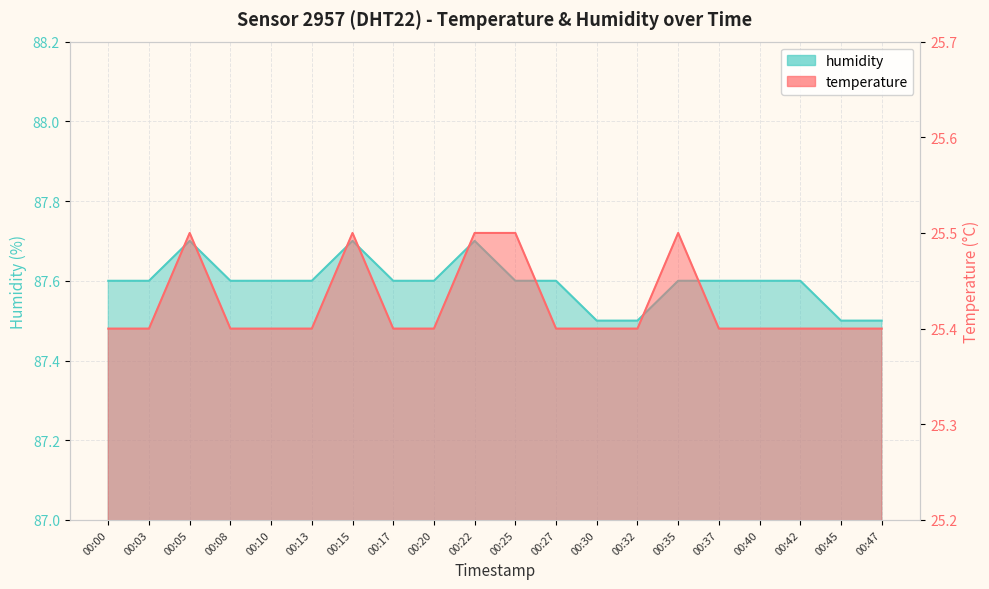

What is the highest value of the temperature series?

25.5